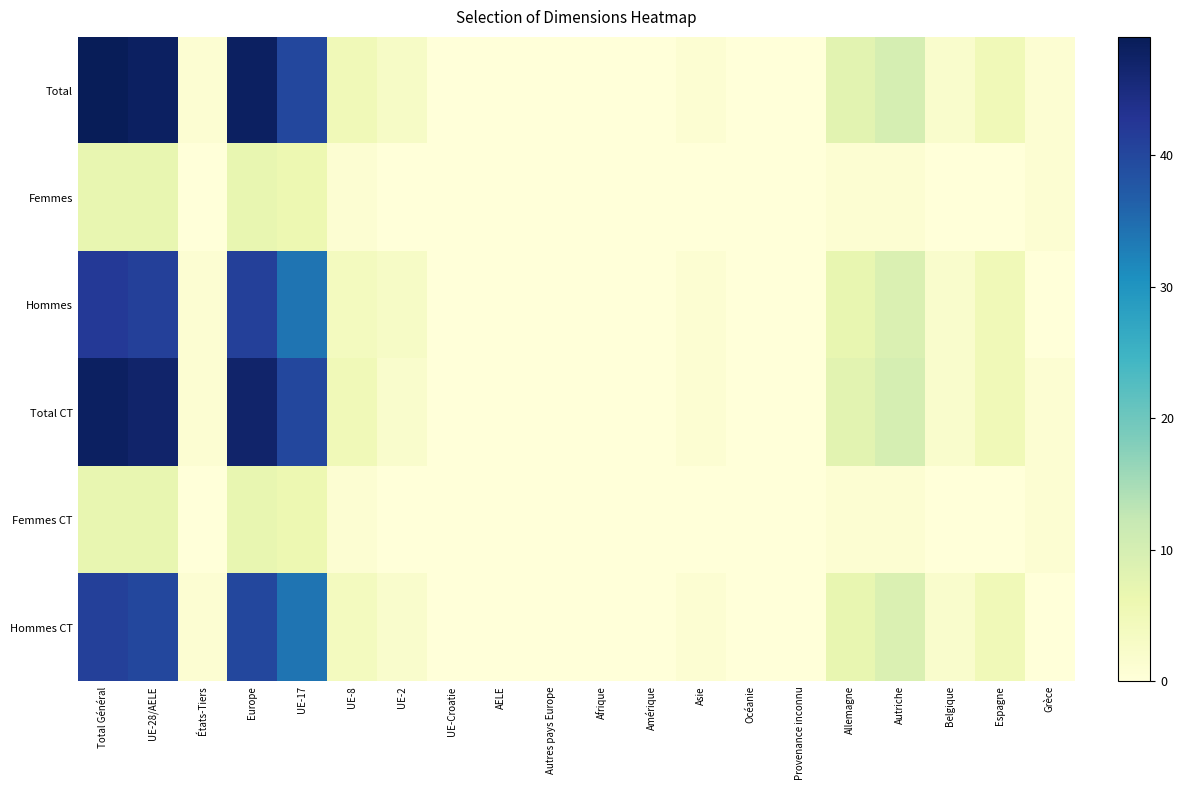

What is the greatest value displayed?

49